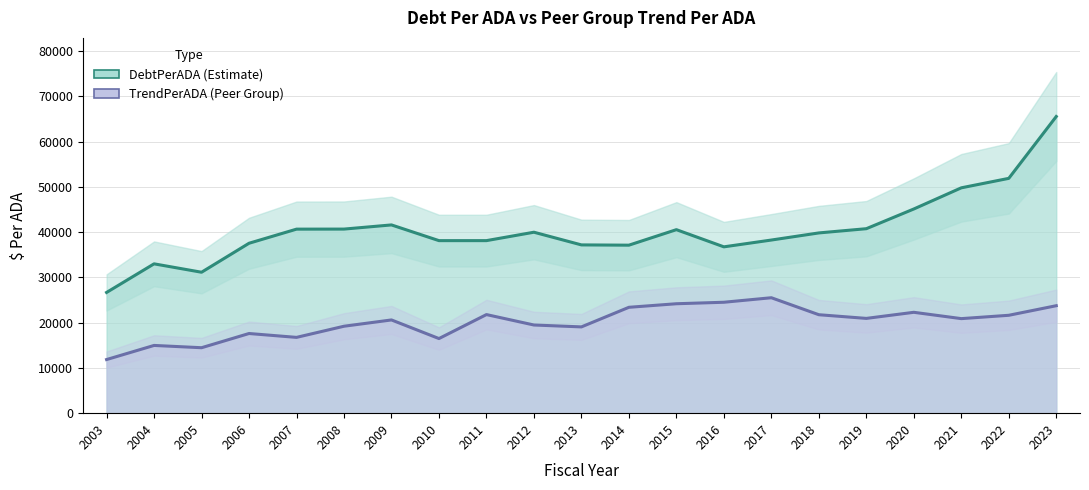

In TrendPerADA, how many points are lower than both neighbors (excluding endpoints)?

6